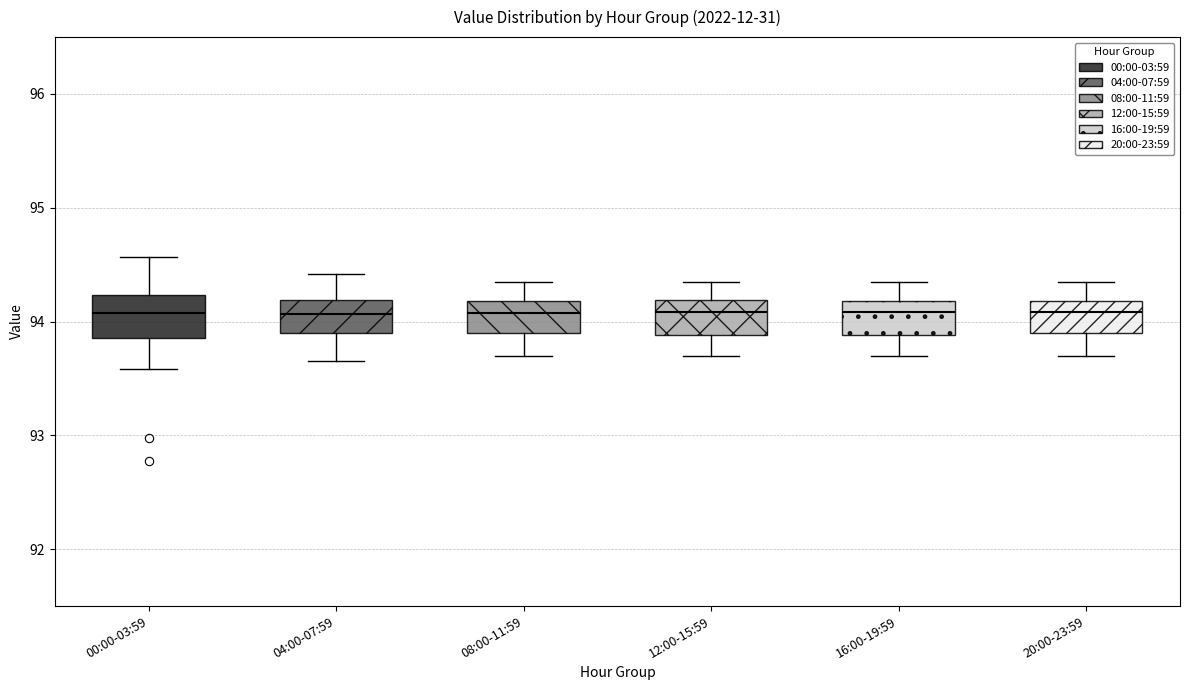

Where does the upper whisker of the box for 00:00-03:59 end on the y-axis? The values are not printed on the chart, so give them approximately, as read against the axis.

94.6